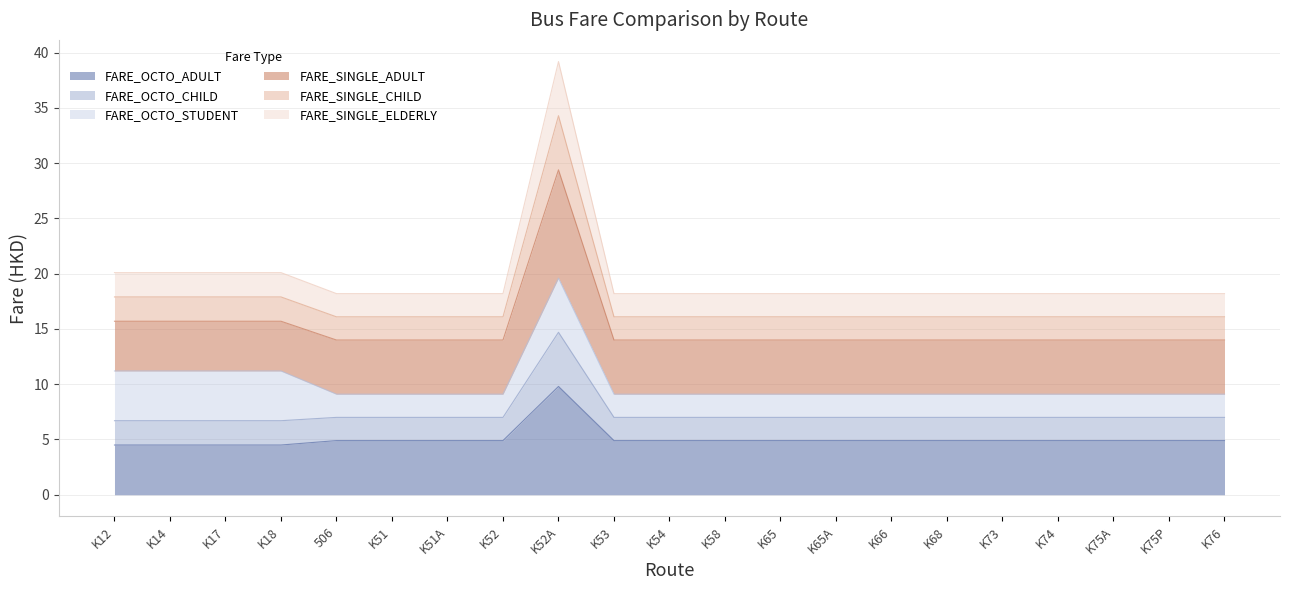

What is the label of the 5th point from the right?

K73